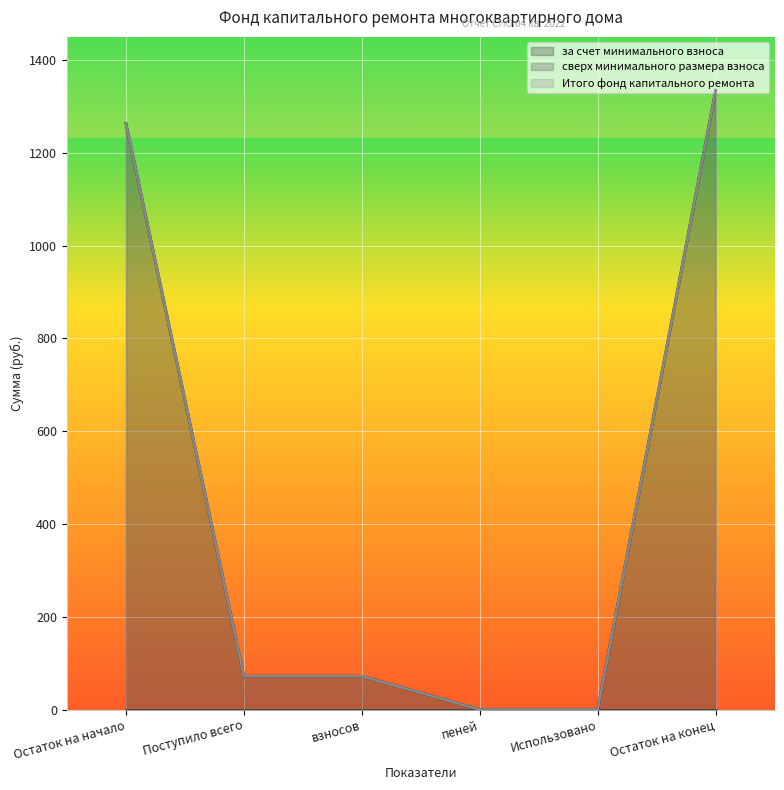

True or false: Итого фонд капитального ремонта and за счет минимального взноса intersect in this chart.

False